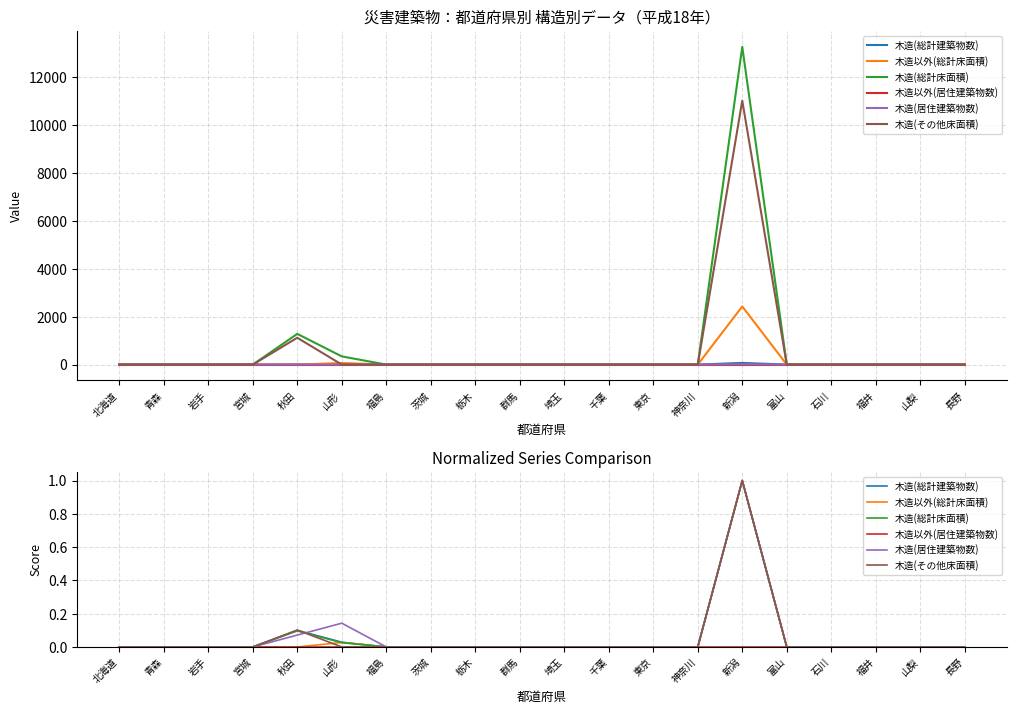

Reading left to right, what are all the values shown in this chart?

木造(総計建築物数): 0.0	0.0	0.0	0.0	0.1	0.0	0.0	0.0	0.0	0.0	0.0	0.0	0.0	0.0	1.0	0.0	0.0	0.0	0.0	0.0
木造以外(総計床面積): 0.0	0.0	0.0	0.0	0.0	0.0	0.0	0.0	0.0	0.0	0.0	0.0	0.0	0.0	1.0	0.0	0.0	0.0	0.0	0.0
木造(総計床面積): 0.0	0.0	0.0	0.0	0.1	0.0	0.0	0.0	0.0	0.0	0.0	0.0	0.0	0.0	1.0	0.0	0.0	0.0	0.0	0.0
木造以外(居住建築物数): 0.0	0.0	0.0	0.0	0.0	0.0	0.0	0.0	0.0	0.0	0.0	0.0	0.0	0.0	0.0	0.0	0.0	0.0	0.0	0.0
木造(居住建築物数): 0.0	0.0	0.0	0.0	0.1	0.1	0.0	0.0	0.0	0.0	0.0	0.0	0.0	0.0	1.0	0.0	0.0	0.0	0.0	0.0
木造(その他床面積): 0.0	0.0	0.0	0.0	0.1	0.0	0.0	0.0	0.0	0.0	0.0	0.0	0.0	0.0	1.0	0.0	0.0	0.0	0.0	0.0